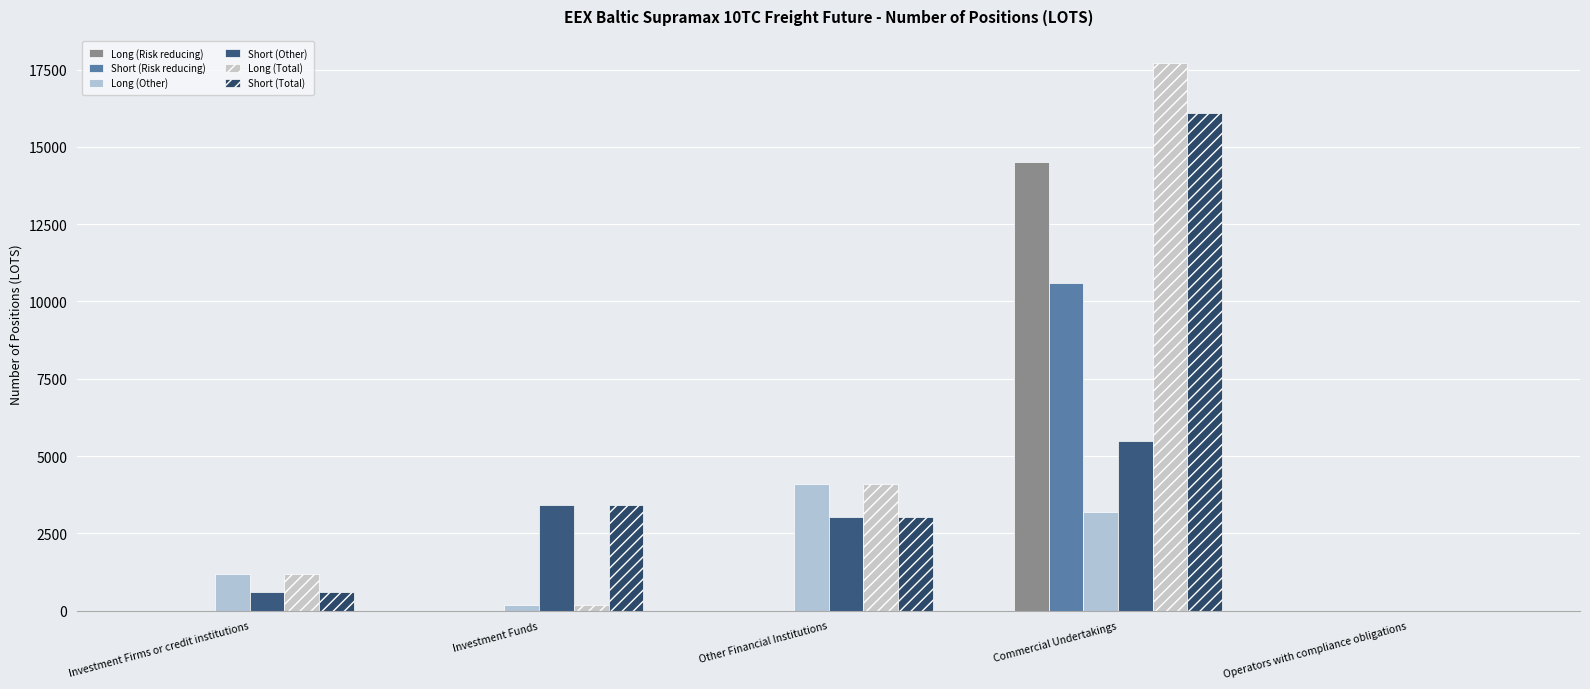

At how many categories does at least one series exceed 1451?

3